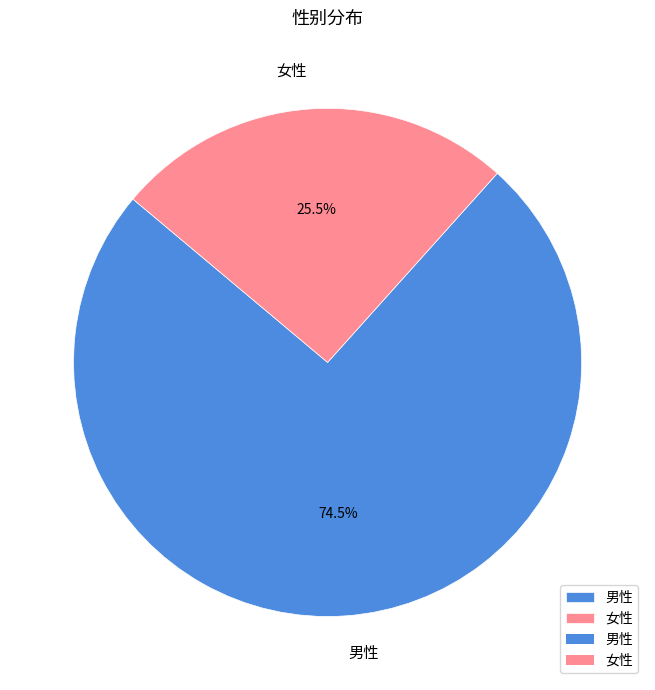

Which category has the biggest portion of the pie?

男性